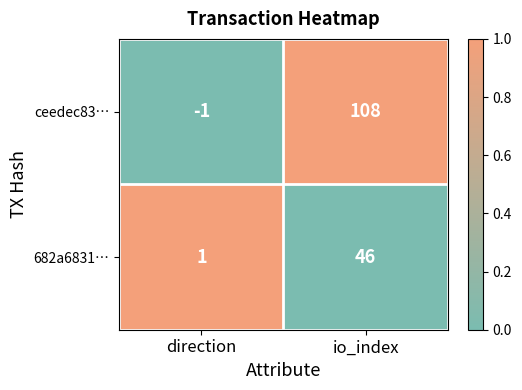

Which series has the largest total across all categories?

ceedec83…